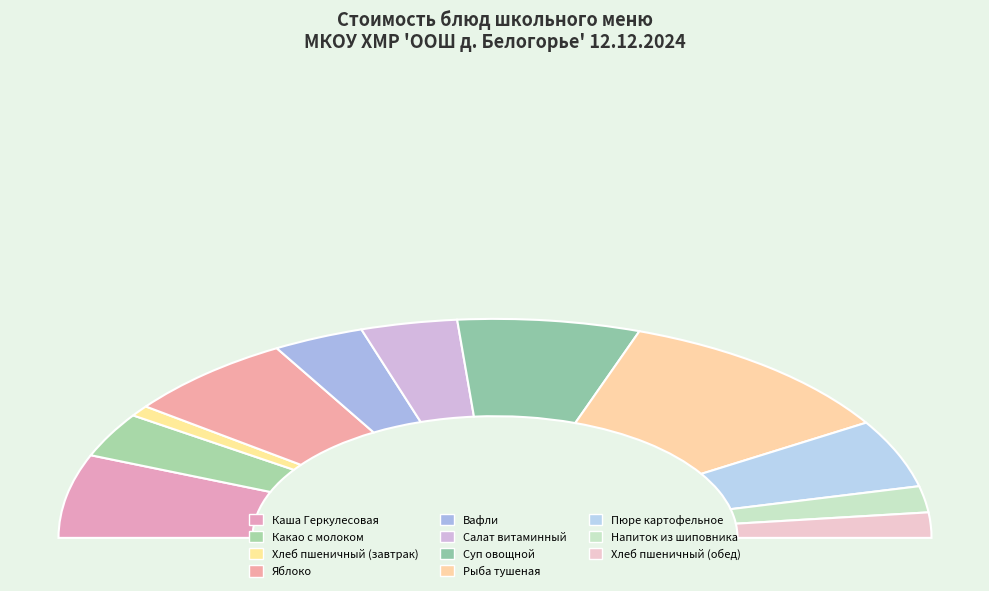

To the nearest percent, what is the average slice percentage?

9%